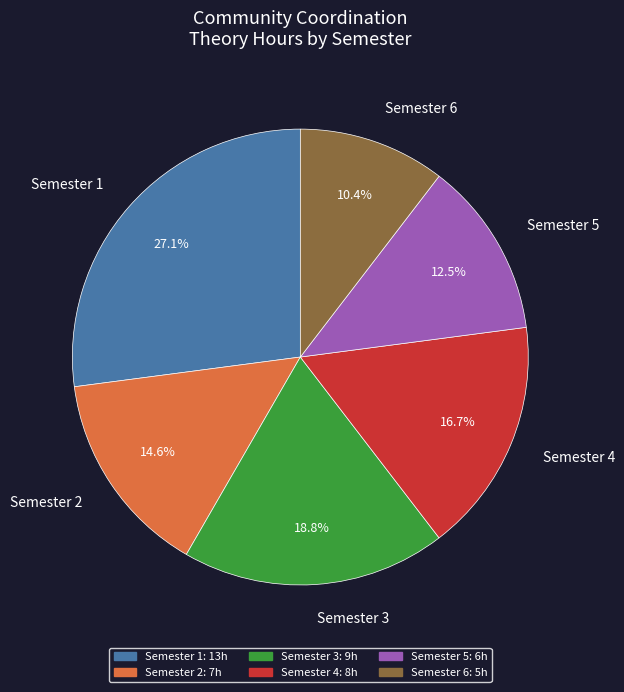

What percentage is NOT represented by Semester 2?

85.4%